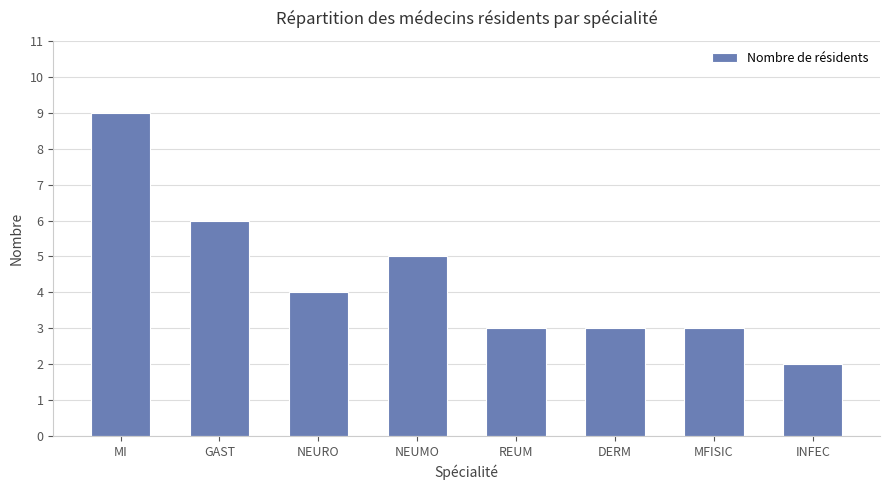

What position from the right is INFEC?

1